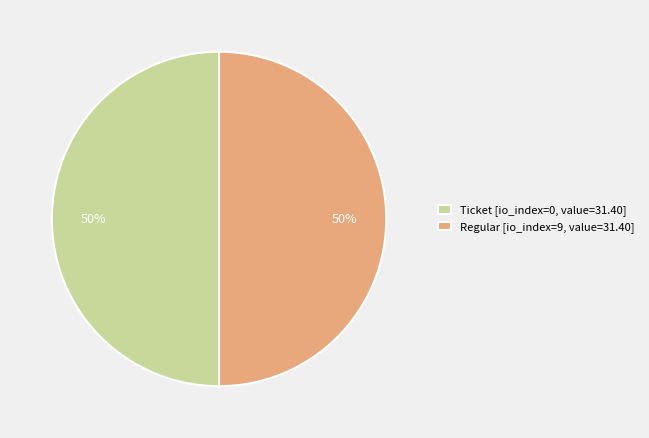

Is the sum of Regular [io_index=9, value=31.40] and Ticket [io_index=0, value=31.40] greater than half?

Yes